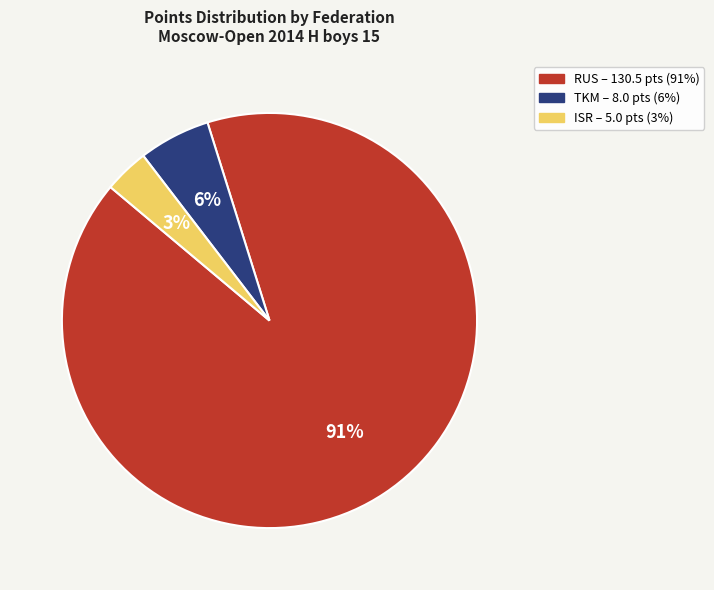

Rank the categories by value from lowest to highest.

ISR, TKM, RUS